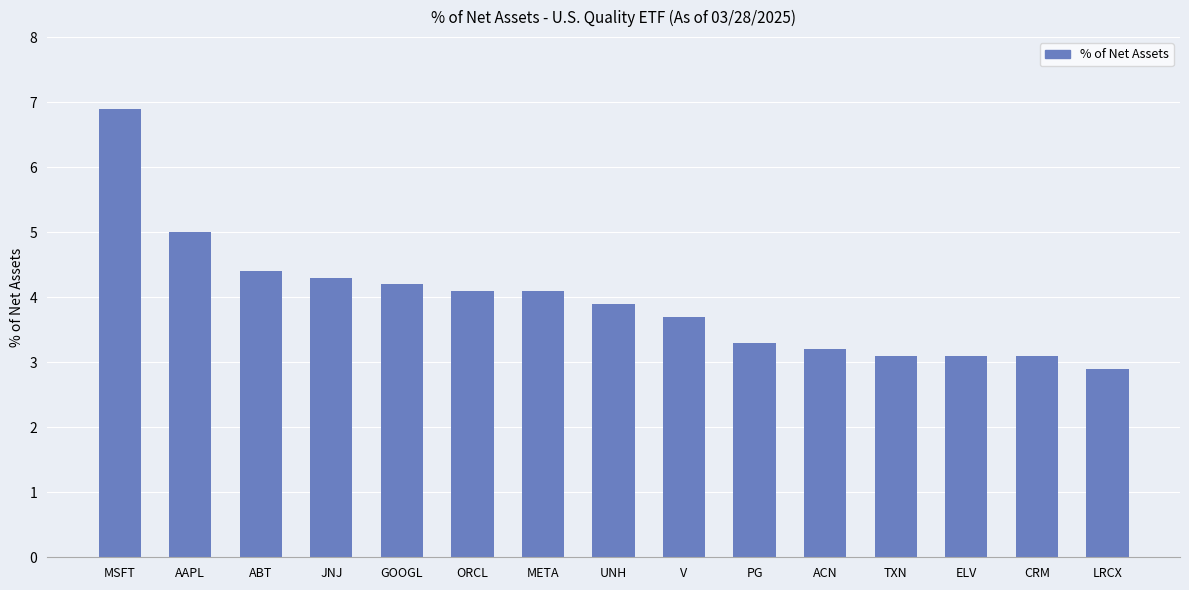

How many bars are there in total?

15